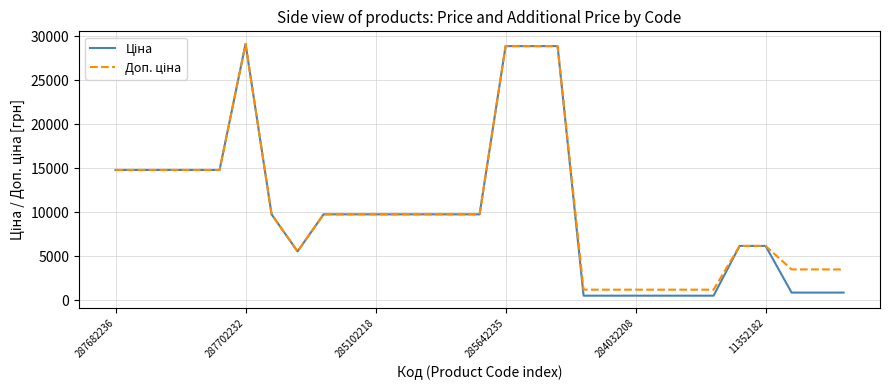

What is the maximum value shown in the chart?

29152.3